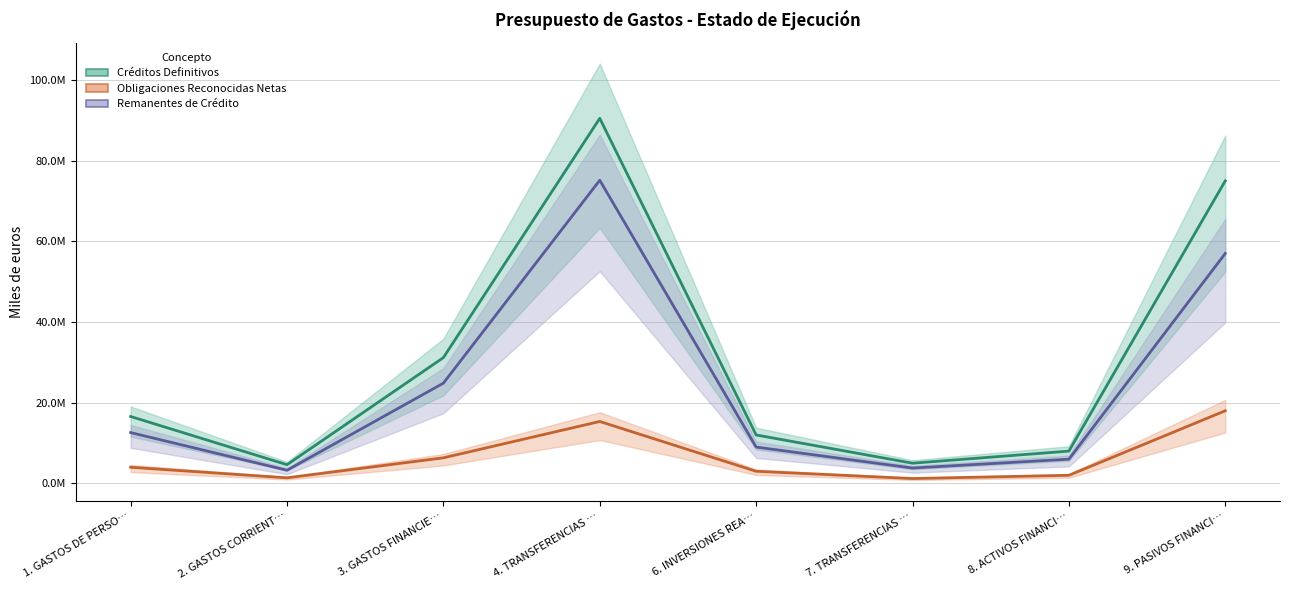

What is the average value of the Créditos Definitivos series?

30359334